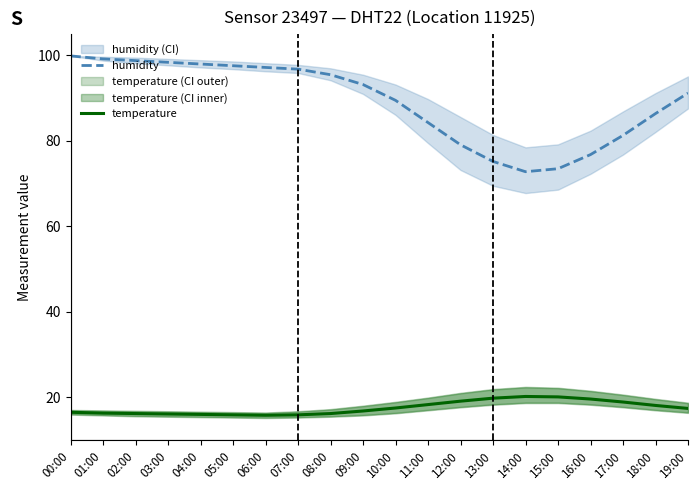

True or false: humidity has a value of 96.8 at 07:00.

True